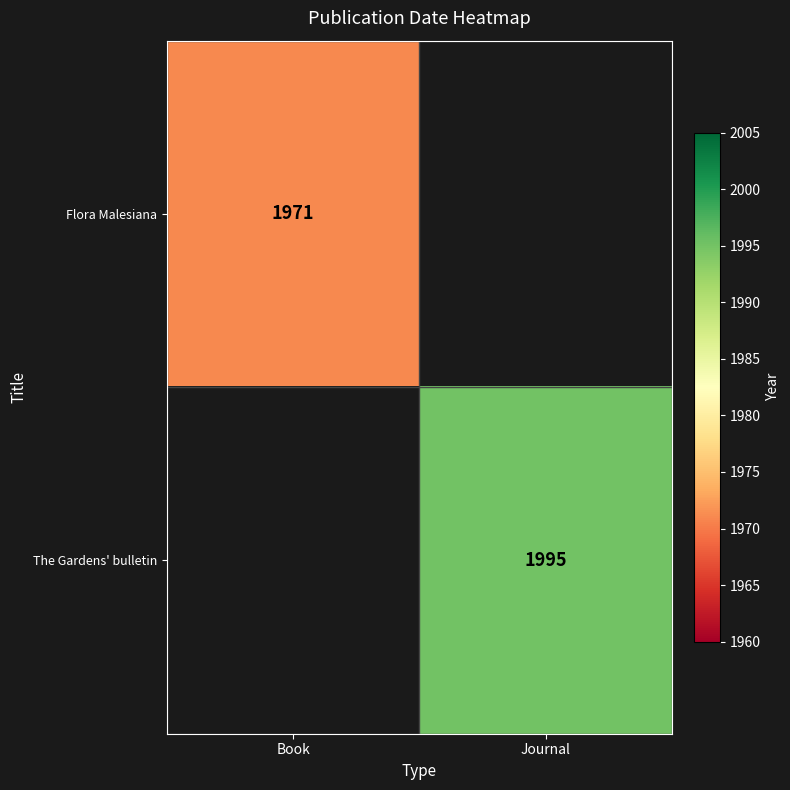

True or false: The Gardens' bulletin has a value of 3515 at Journal.

False